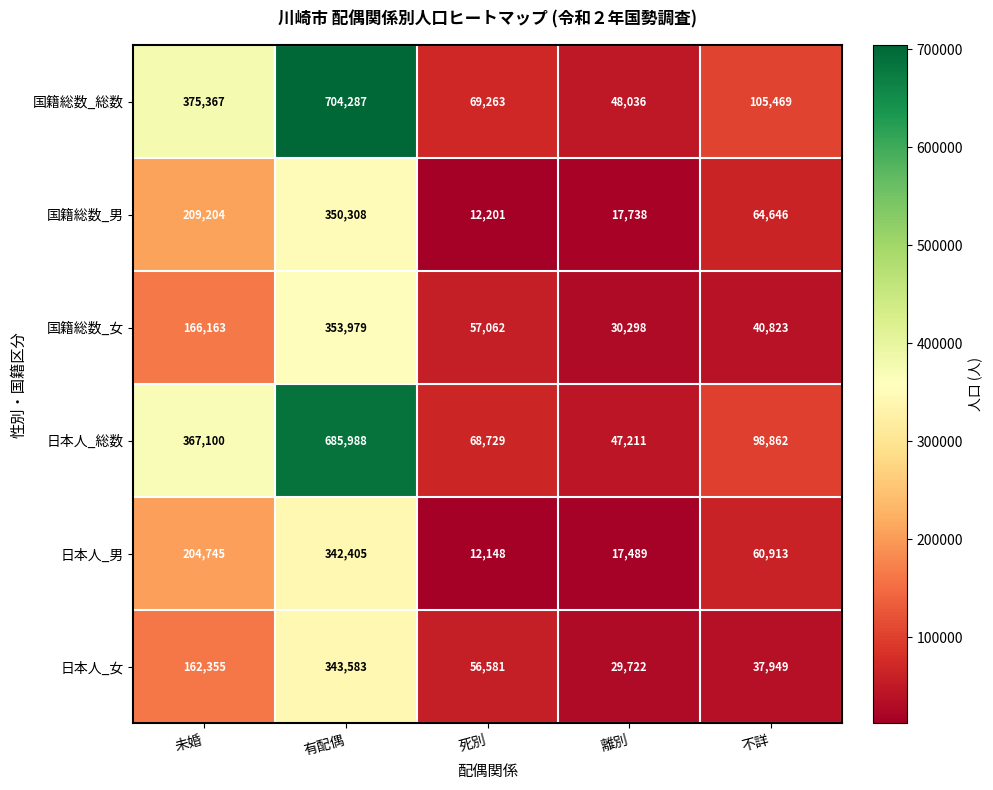

What is the sum of all 日本人_総数 values?

1267890